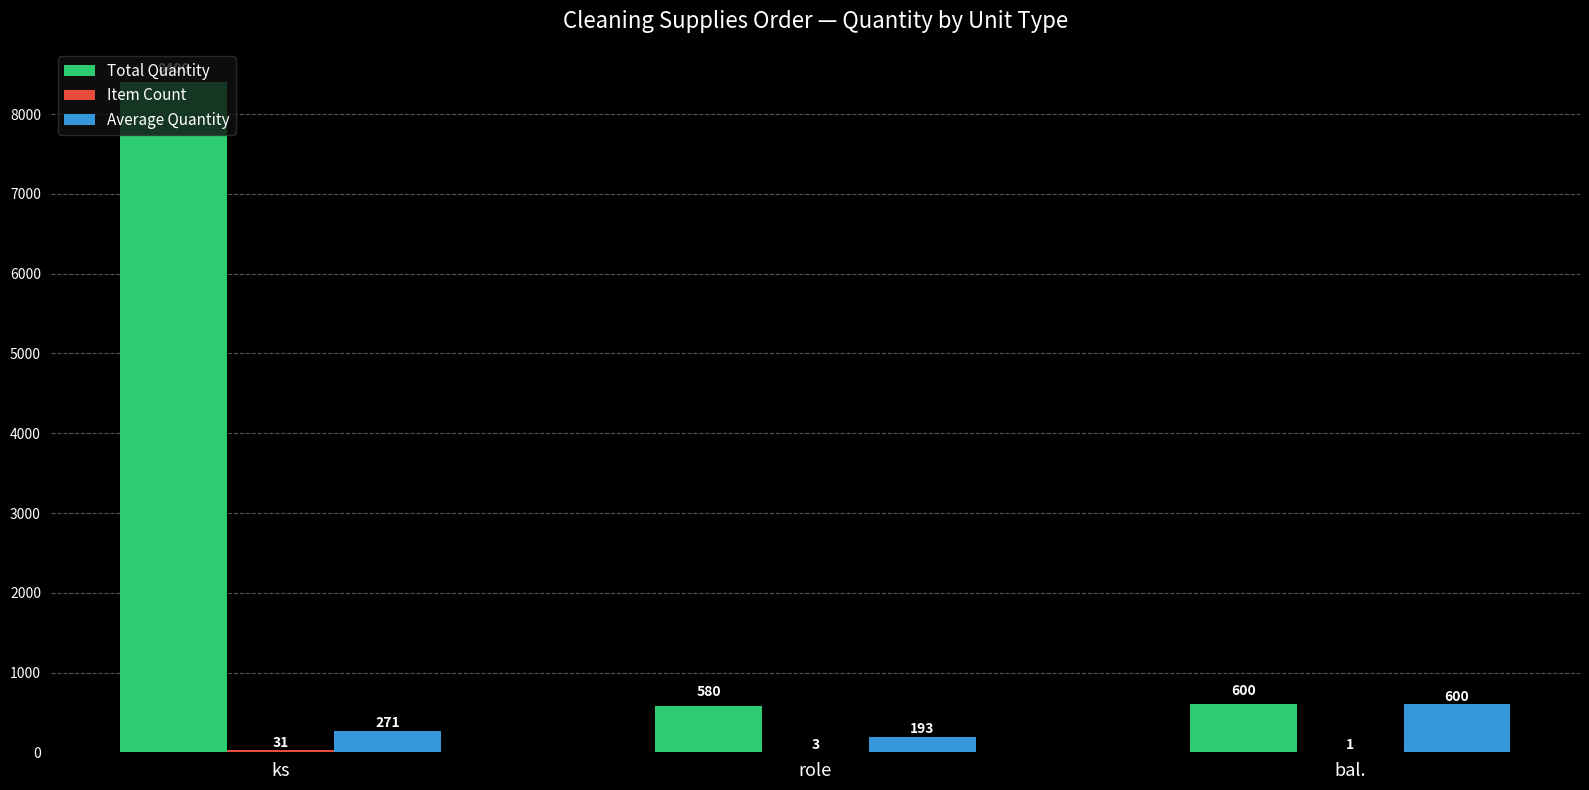

Is it true that Total Quantity equals 580 at role?

True